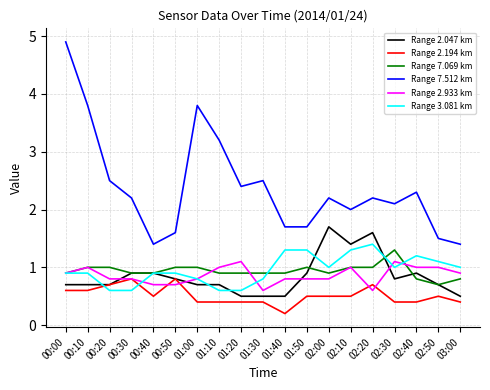

Where is Range 7.512 km nearest to the value 3?

01:10